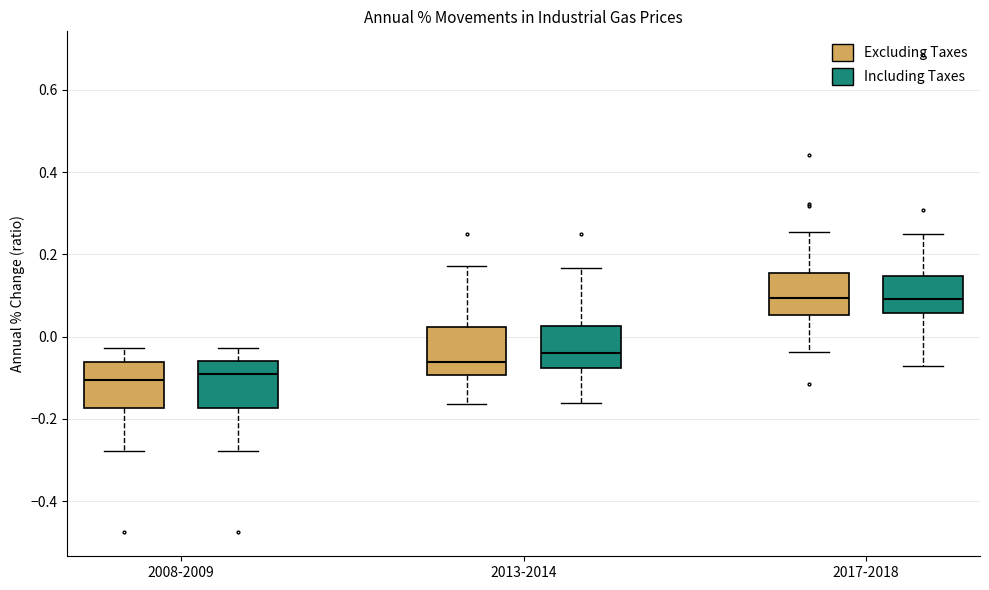

Reading left to right, transcribe this box plot: for each box, give where its median line is, the range the box spans, and where its two whiskers end, as read against the y-axis. The values are not printed on the chart, so give them approximately, as read against the axis.

2008-2009 (Excluding Taxes): median -0.10, box -0.18 to -0.06, whiskers -0.28 to -0.02
2008-2009 (Including Taxes): median -0.10, box -0.18 to -0.06, whiskers -0.28 to -0.02
2013-2014 (Excluding Taxes): median -0.06, box -0.10 to 0.02, whiskers -0.16 to 0.18
2013-2014 (Including Taxes): median -0.04, box -0.08 to 0.02, whiskers -0.16 to 0.16
2017-2018 (Excluding Taxes): median 0.10, box 0.06 to 0.16, whiskers -0.04 to 0.26
2017-2018 (Including Taxes): median 0.10, box 0.06 to 0.14, whiskers -0.08 to 0.24